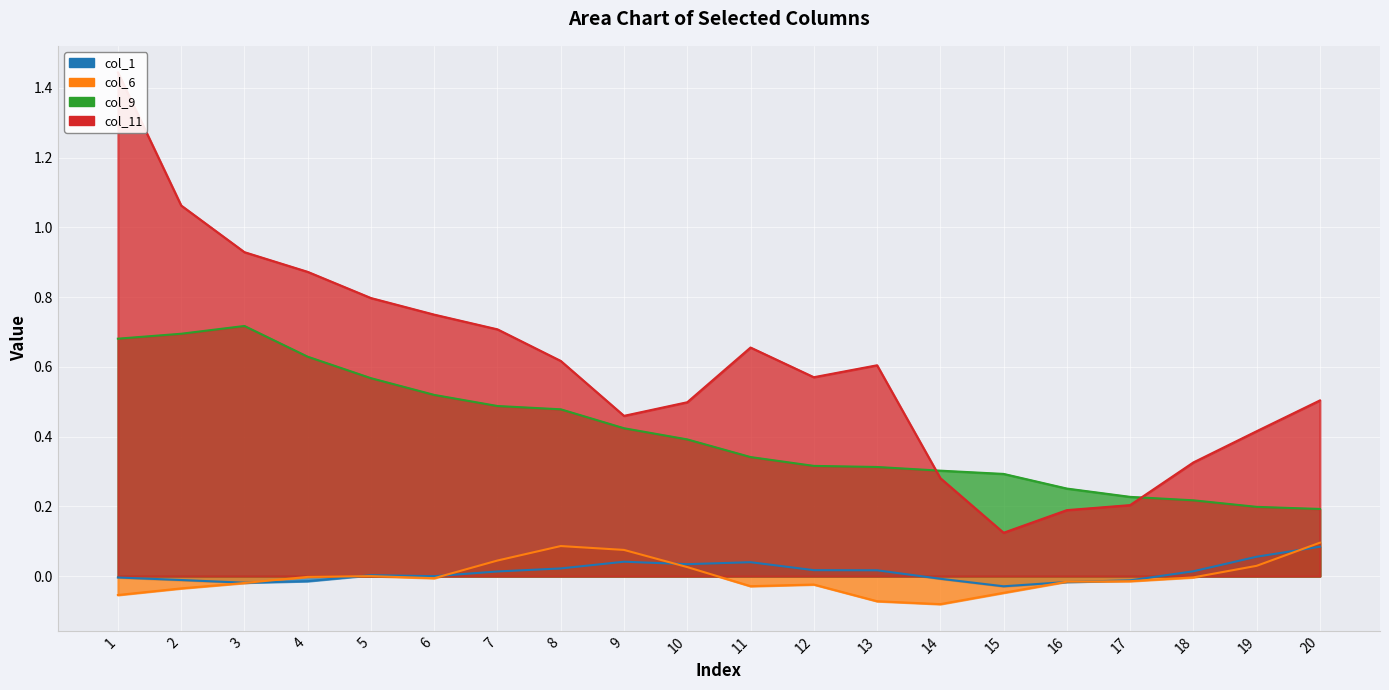

What is the difference between the maximum and second lowest values in the col_11 series?

1.3